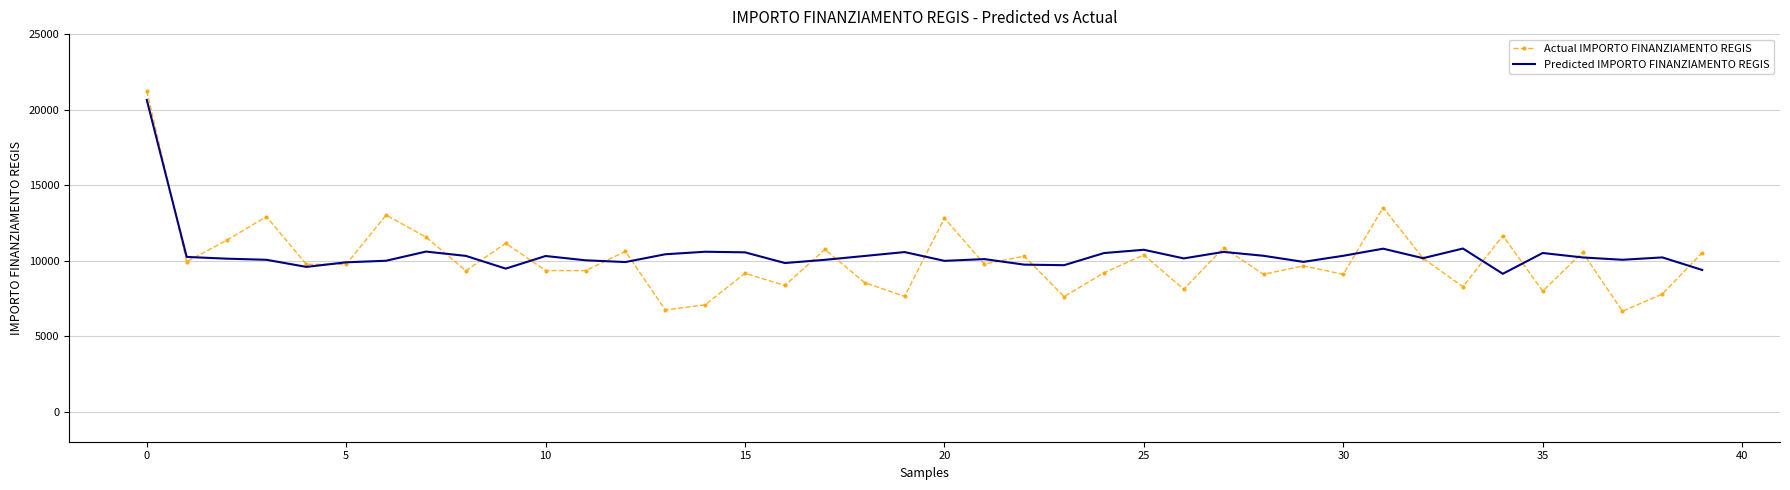

What is the maximum value for Actual IMPORTO FINANZIAMENTO REGIS?

21238.1